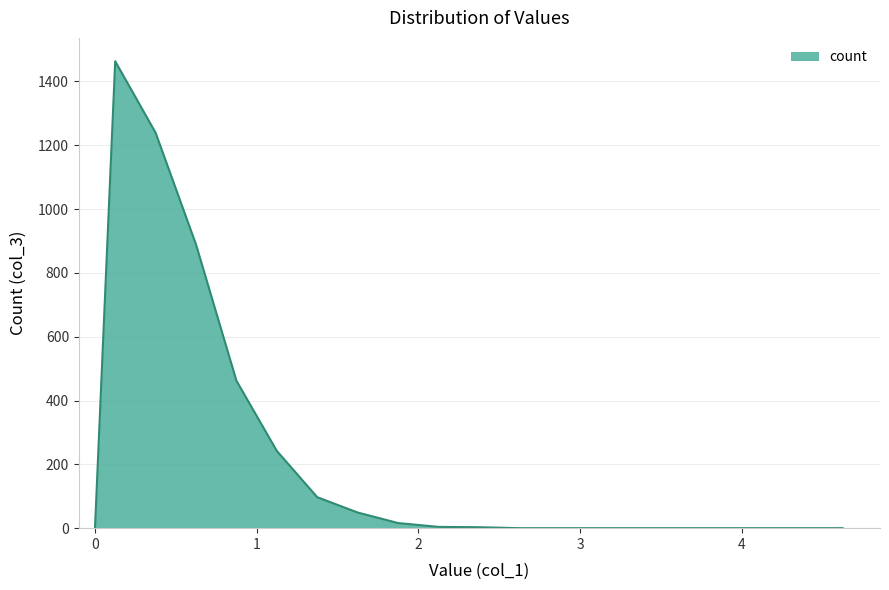

What is the maximum value shown in the chart?

1463